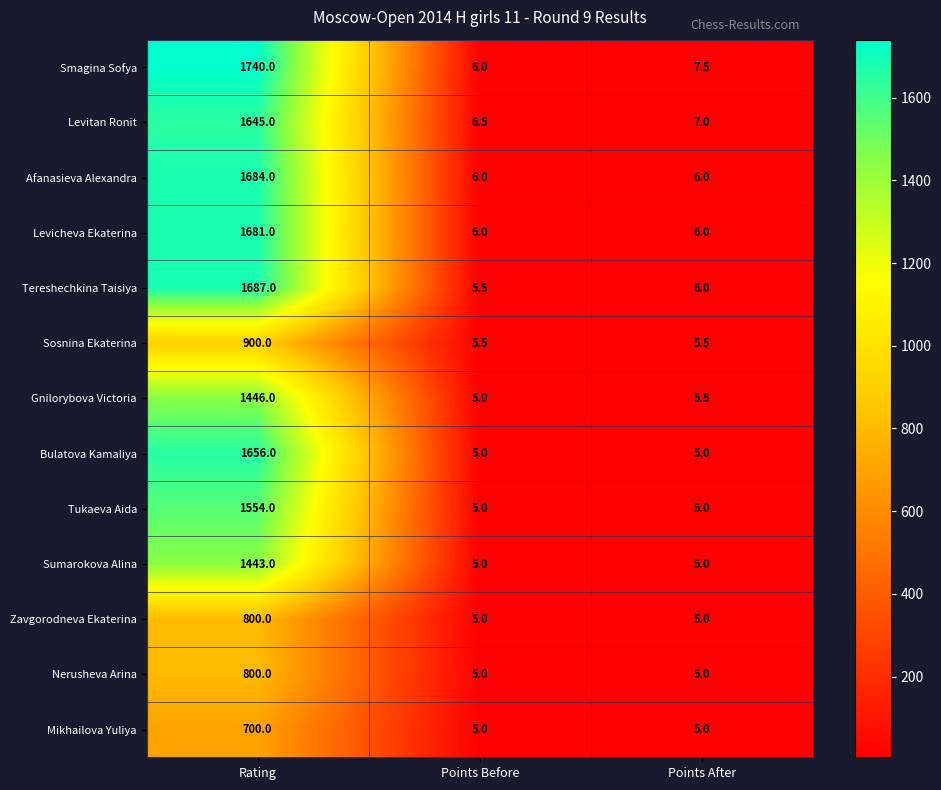

The value of Levicheva Ekaterina at Points After is 6.0. True or false?

True